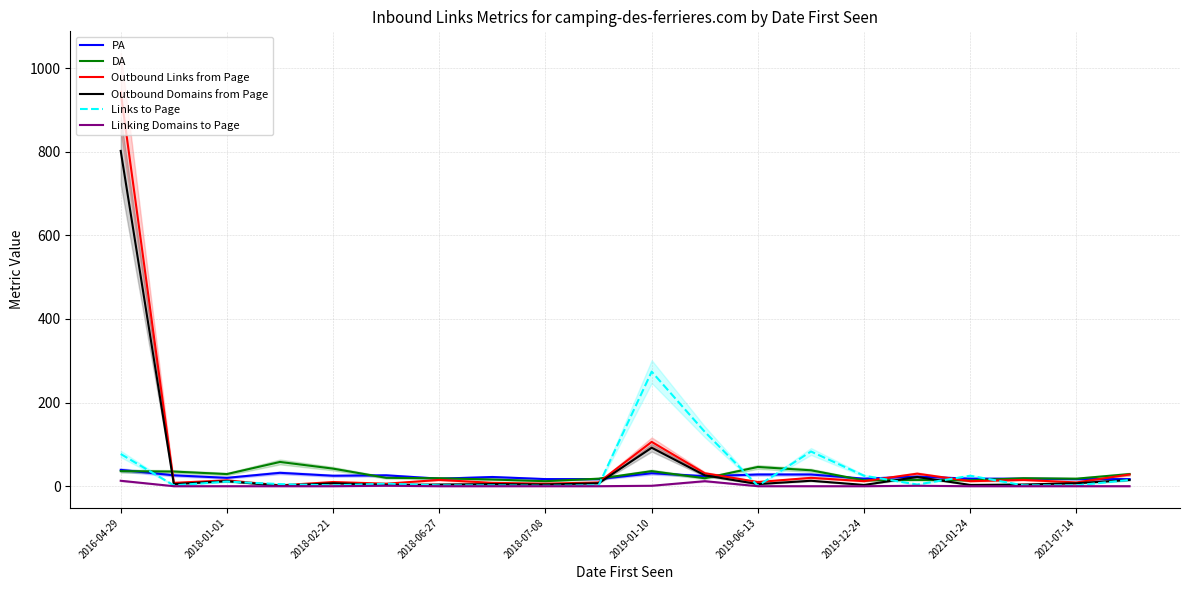

At which category is the sum across all series the highest?

2016-04-29